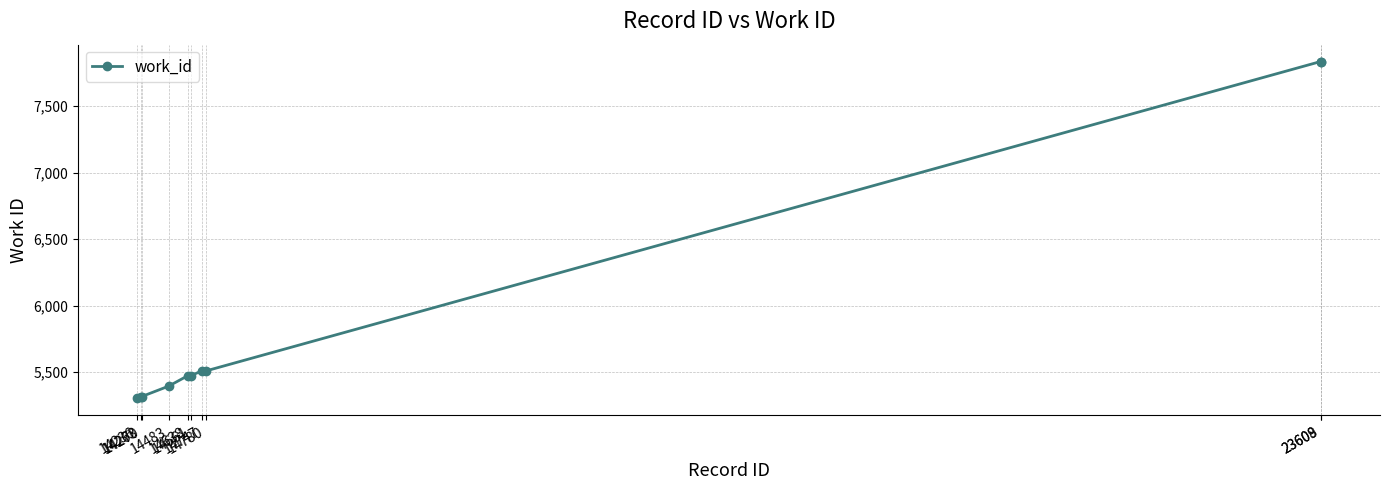

What is the value of the 9th point from the left?

7836